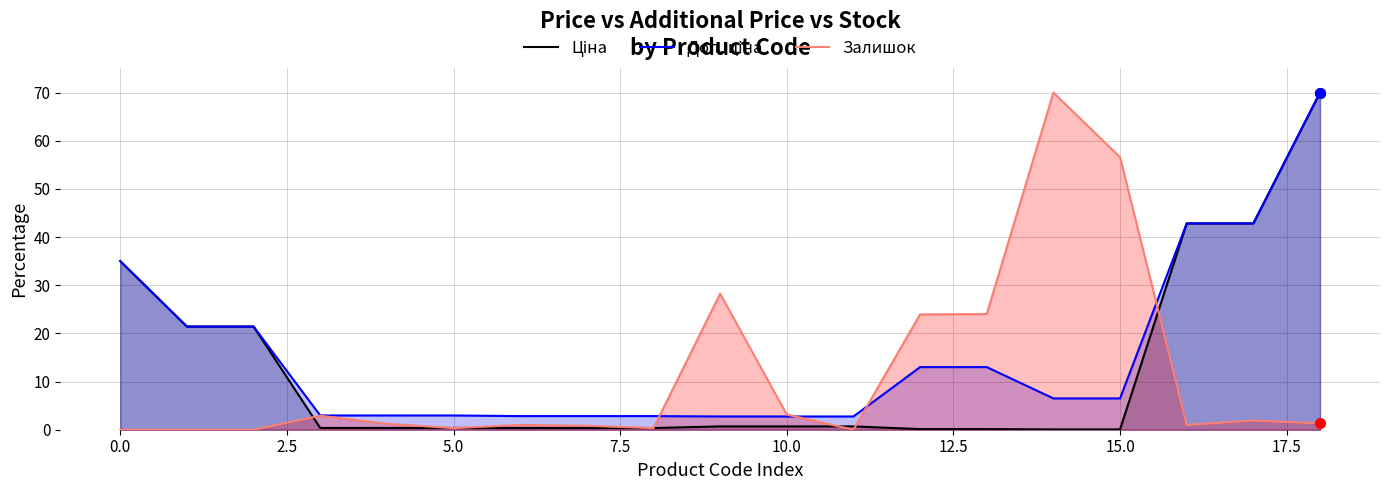

At how many categories does at least one series exceed 34?

6